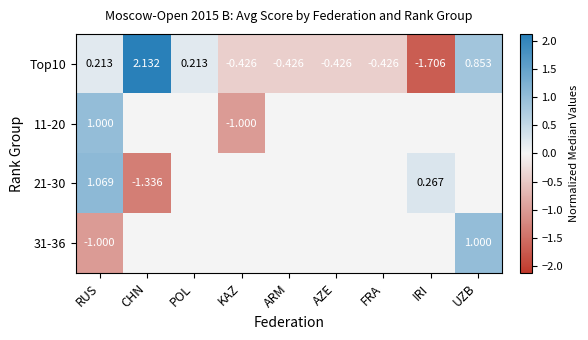

Which category has the highest value in the Top10 series?

CHN